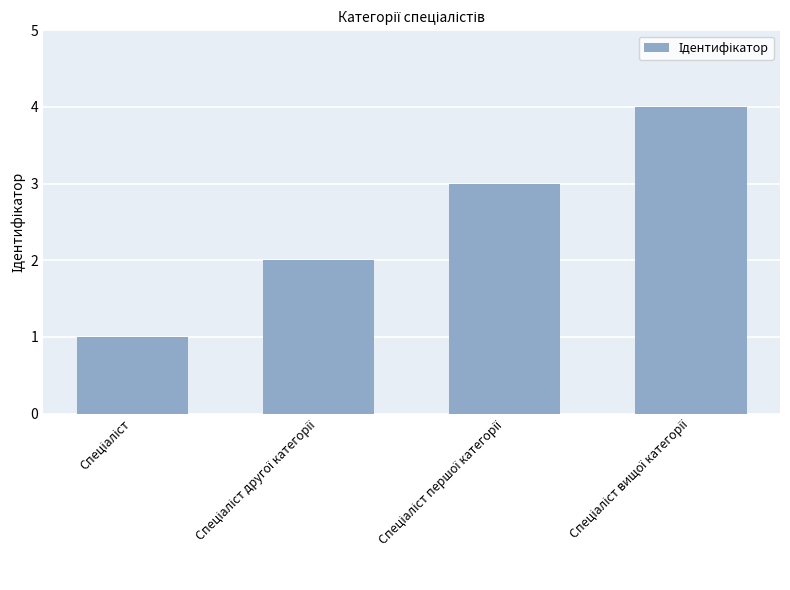

What is the difference between the maximum and minimum values?

3